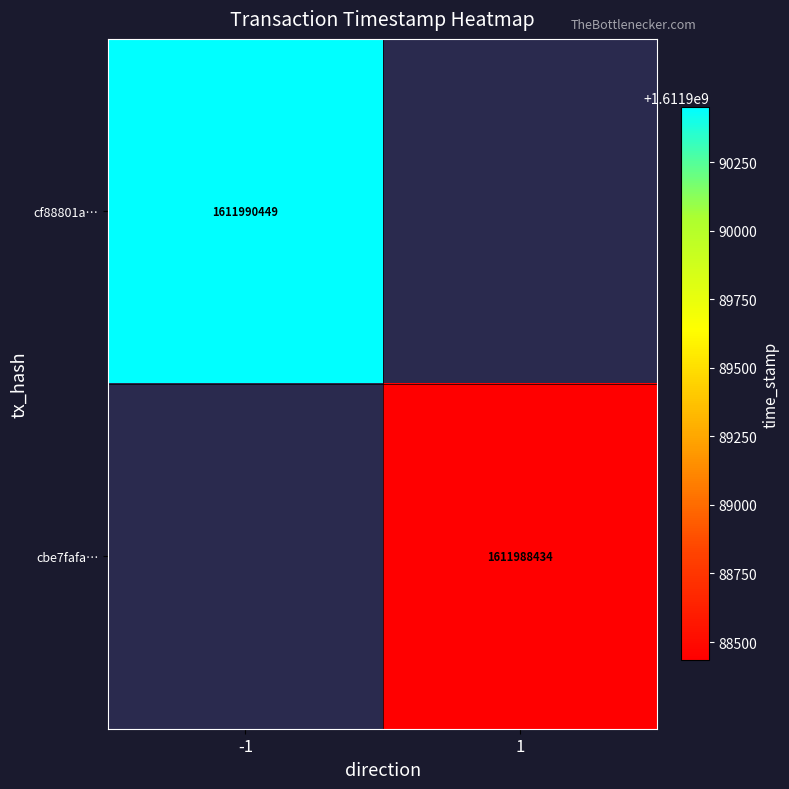

Is the value of cbe7fafa… at 1 greater than the value of cf88801a… at -1?

No